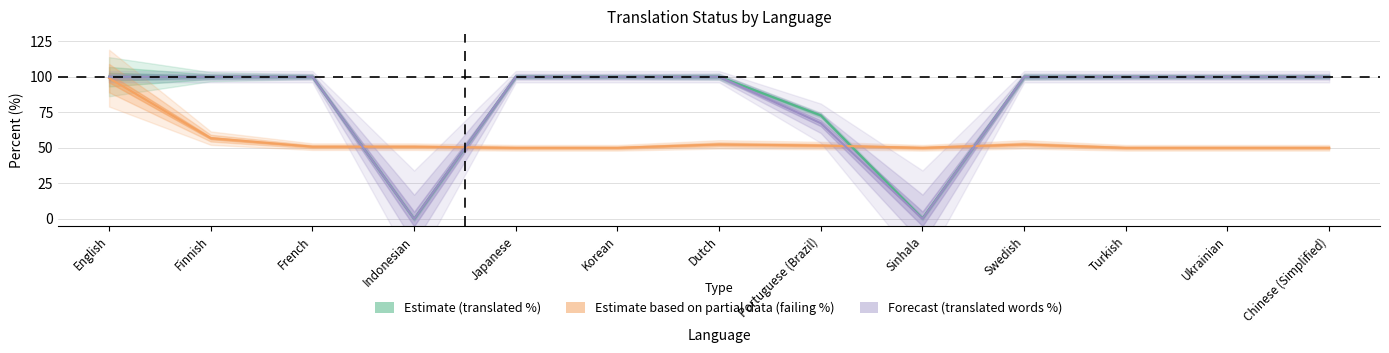

At which category is the sum across all series the highest?

English